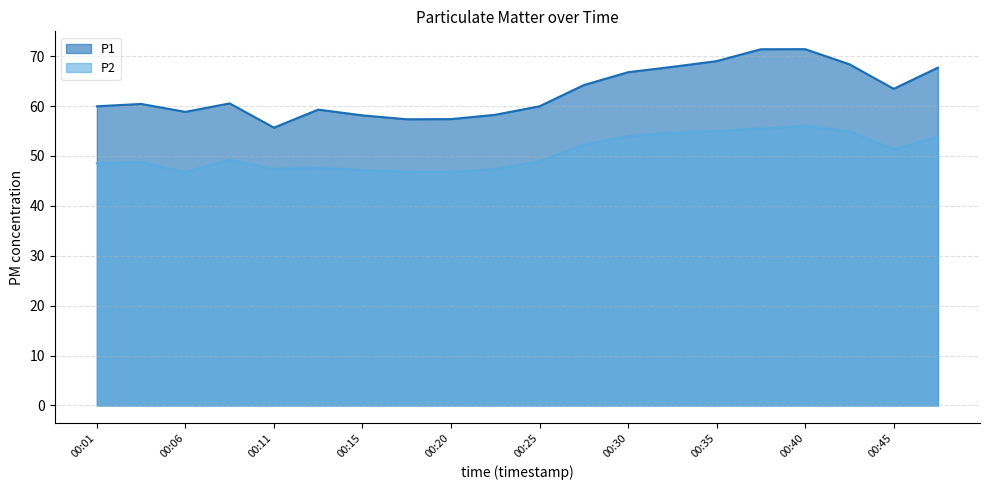

What is the sum of the P2 values at 00:18 and 00:30?

100.8